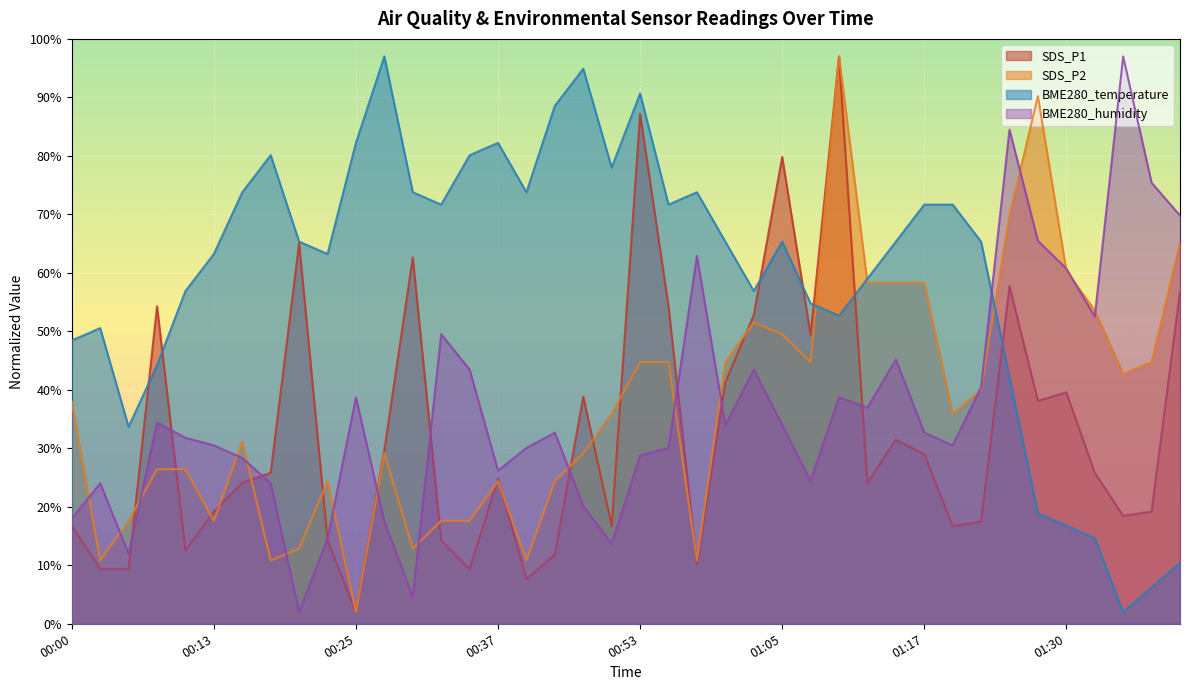

How many data points in BME280_humidity are less than 32?

19